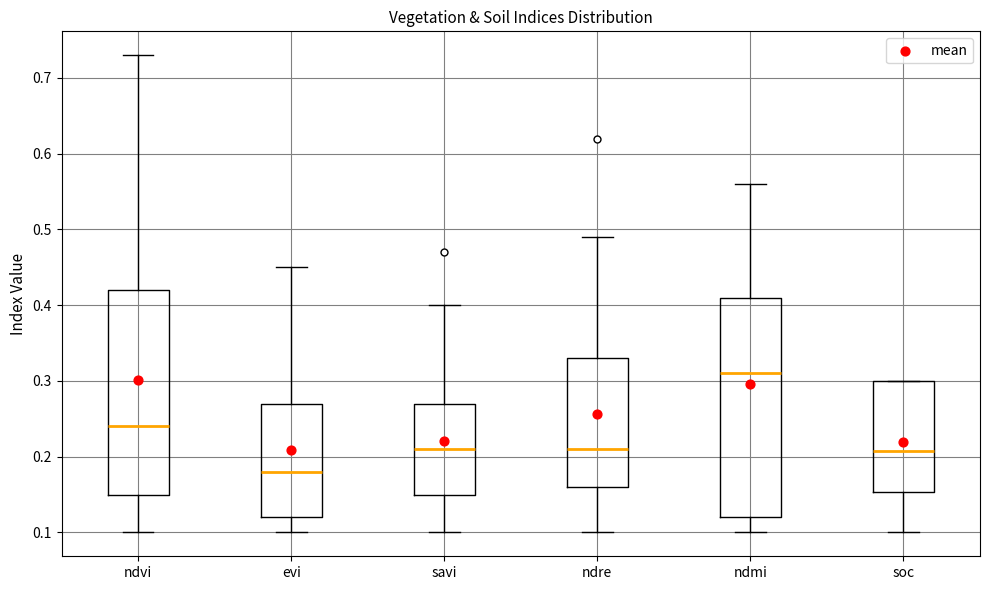

Reading left to right, transcribe this box plot: for each box, give where its median line is, the range the box spans, and where its two whiskers end, as read against the y-axis. The values are not printed on the chart, so give them approximately, as read against the axis.

ndvi: median 0.24, box 0.15 to 0.42, whiskers 0.10 to 0.73
evi: median 0.18, box 0.12 to 0.27, whiskers 0.10 to 0.45
savi: median 0.21, box 0.15 to 0.27, whiskers 0.10 to 0.40
ndre: median 0.21, box 0.16 to 0.33, whiskers 0.10 to 0.49
ndmi: median 0.31, box 0.12 to 0.41, whiskers 0.10 to 0.56
soc: median 0.21, box 0.15 to 0.30, whiskers 0.10 to 0.30